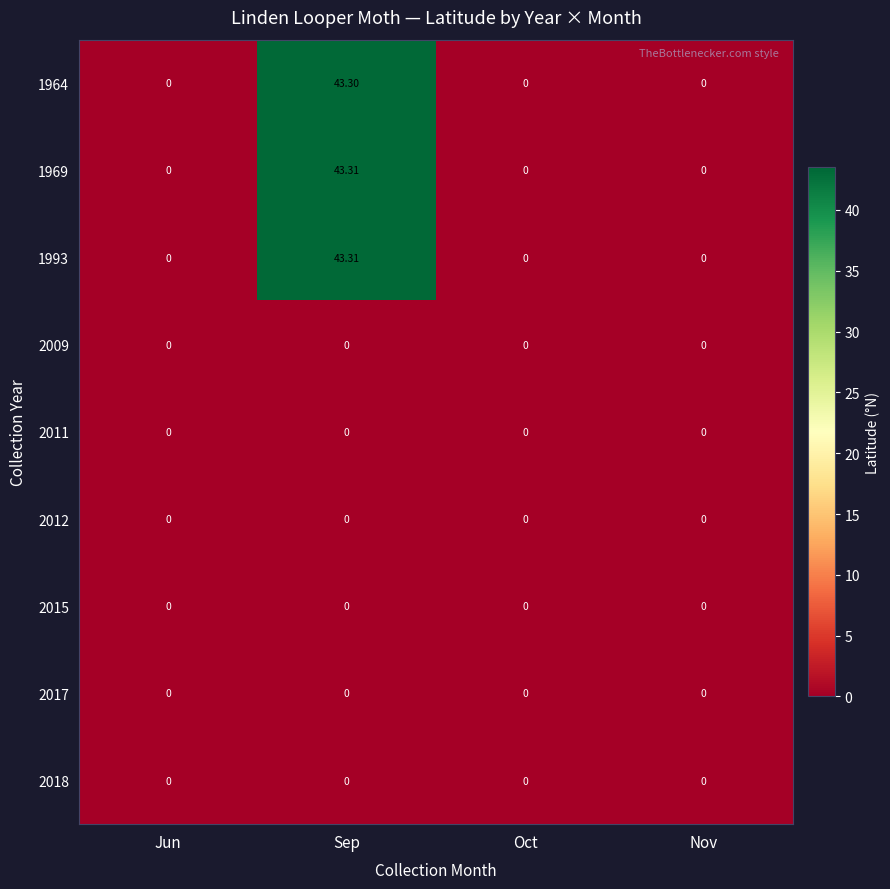

At which category is the sum across all series the highest?

Sep